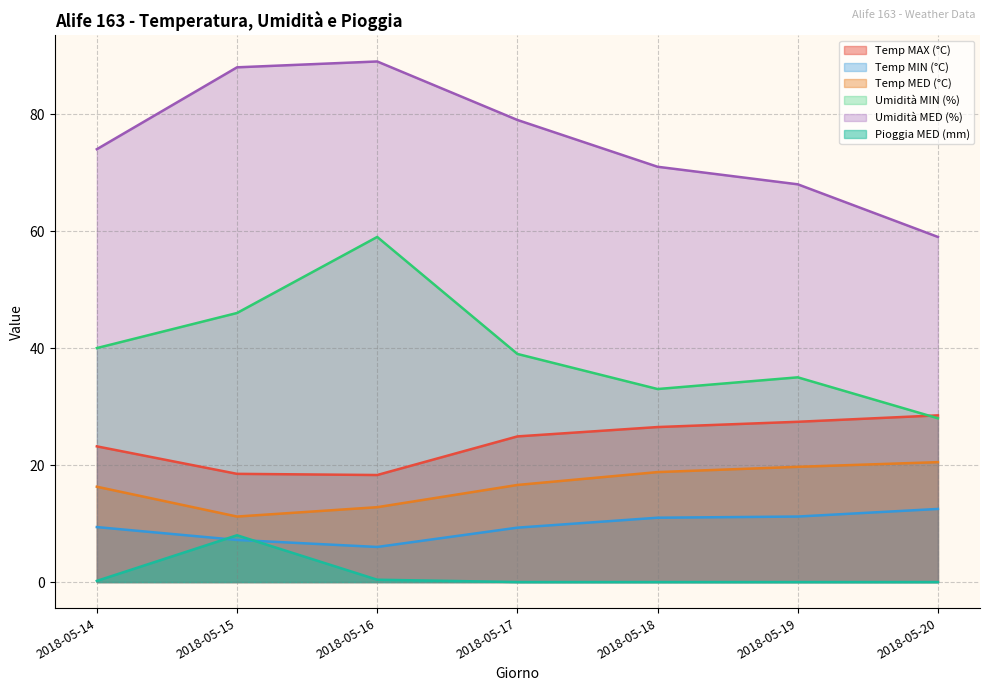

Reading right to left, list all the values displayed in this chart.

Temp MAX (°C): 2018-05-20=28.5	2018-05-19=27.4	2018-05-18=26.5	2018-05-17=24.9	2018-05-16=18.3	2018-05-15=18.5	2018-05-14=23.2
Temp MIN (°C): 2018-05-20=12.5	2018-05-19=11.2	2018-05-18=11.0	2018-05-17=9.3	2018-05-16=6.0	2018-05-15=7.2	2018-05-14=9.4
Temp MED (°C): 2018-05-20=20.5	2018-05-19=19.7	2018-05-18=18.8	2018-05-17=16.6	2018-05-16=12.8	2018-05-15=11.2	2018-05-14=16.3
Umidità MIN (%): 2018-05-20=28.0	2018-05-19=35.0	2018-05-18=33.0	2018-05-17=39.0	2018-05-16=59.0	2018-05-15=46.0	2018-05-14=40.0
Umidità MED (%): 2018-05-20=59.0	2018-05-19=68.0	2018-05-18=71.0	2018-05-17=79.0	2018-05-16=89.0	2018-05-15=88.0	2018-05-14=74.0
Pioggia MED (mm): 2018-05-20=0.0	2018-05-19=0.0	2018-05-18=0.0	2018-05-17=0.0	2018-05-16=0.4	2018-05-15=8.0	2018-05-14=0.2